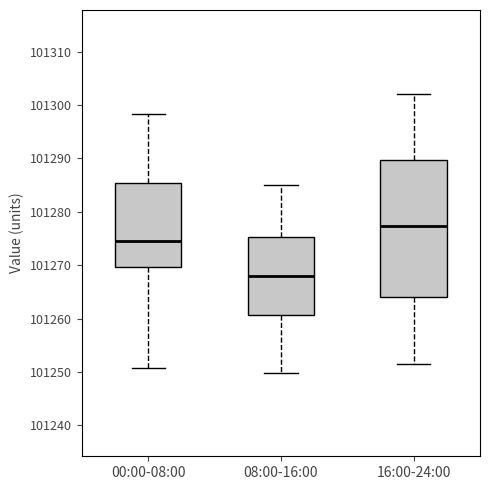

Where is the lower edge of the box for 08:00-16:00 on the y-axis? The values are not printed on the chart, so give them approximately, as read against the axis.

101261